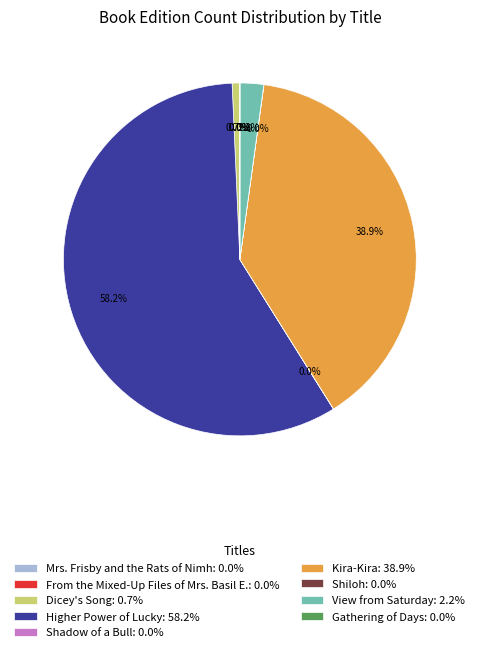

What portion of the pie excludes Higher Power of Lucky: 58.2%?

41.8%